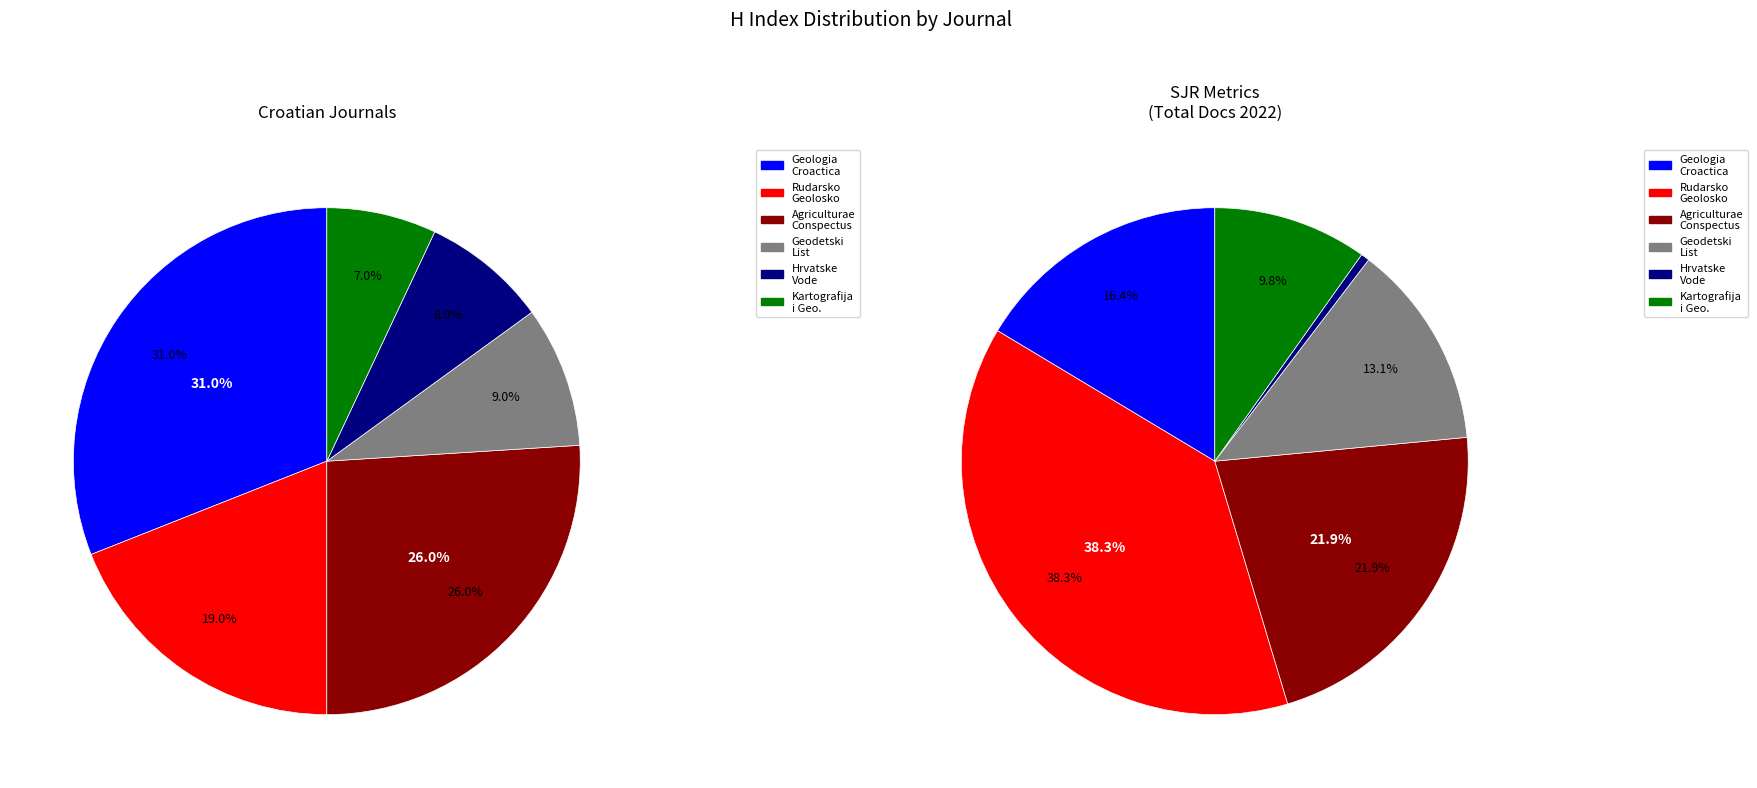

Does Kartografija i Geoinformacije account for over 50% of the chart?

No